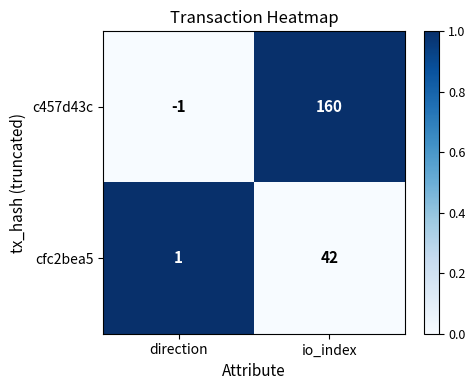

What is the greatest value displayed?

160